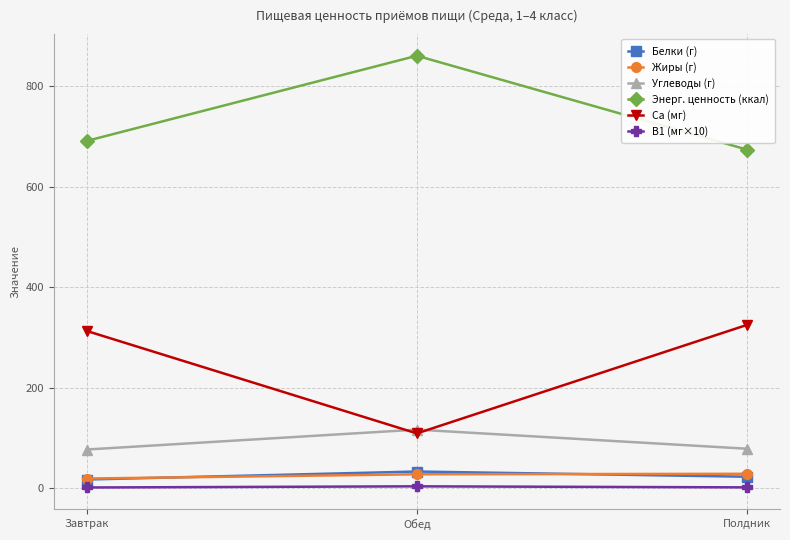

At which label is Са (мг) closest to 217?

Завтрак